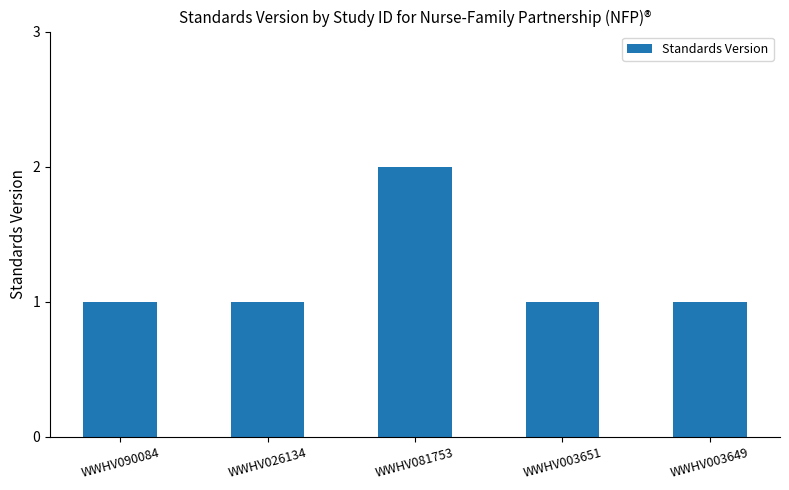

What is the sum of all values?

6